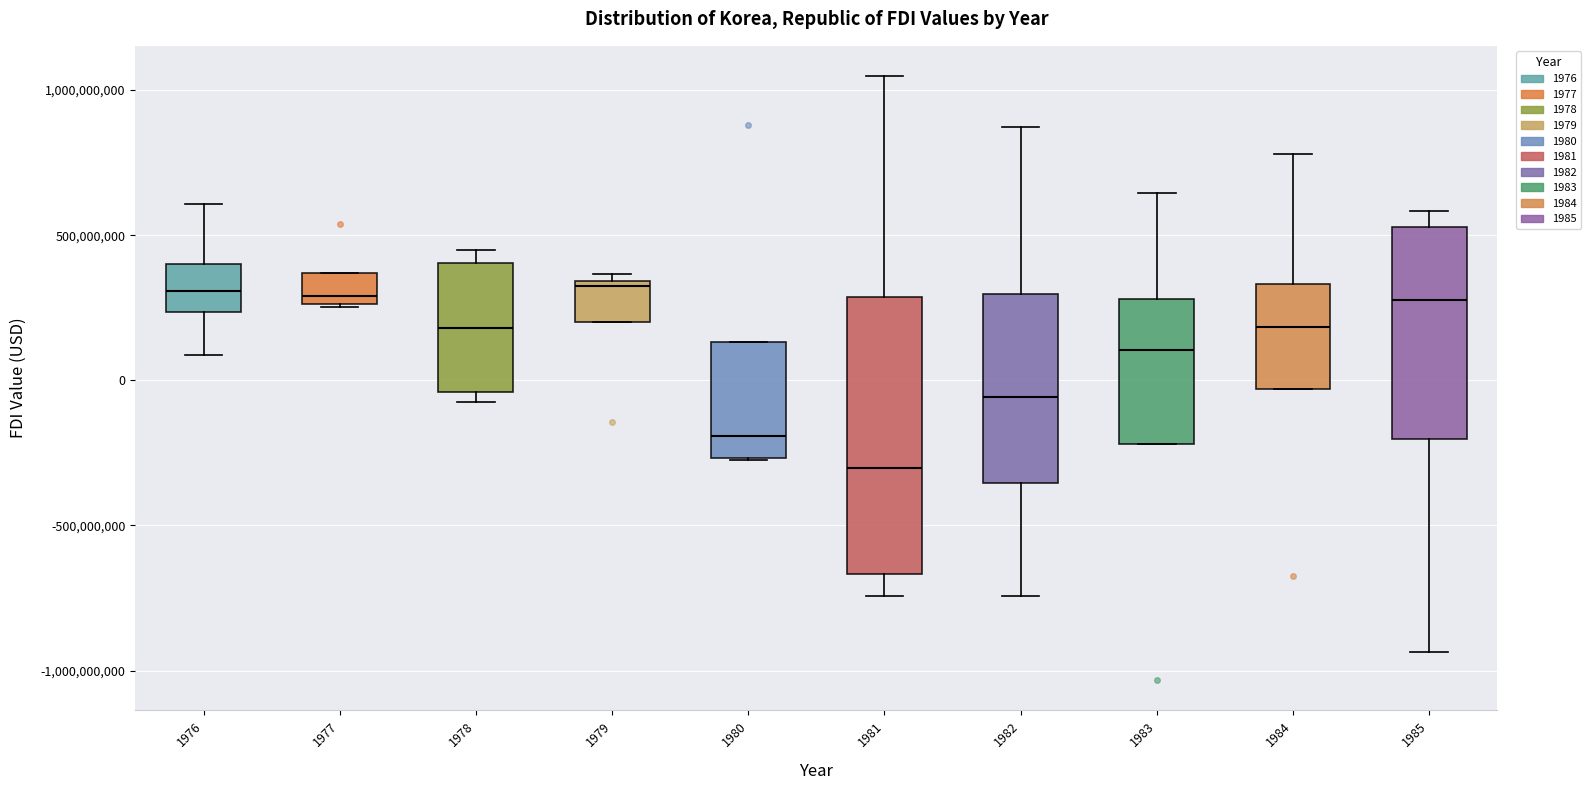

Where does the upper whisker of the box at x = 1976 end on the y-axis? The values are not printed on the chart, so give them approximately, as read against the axis.

600000000